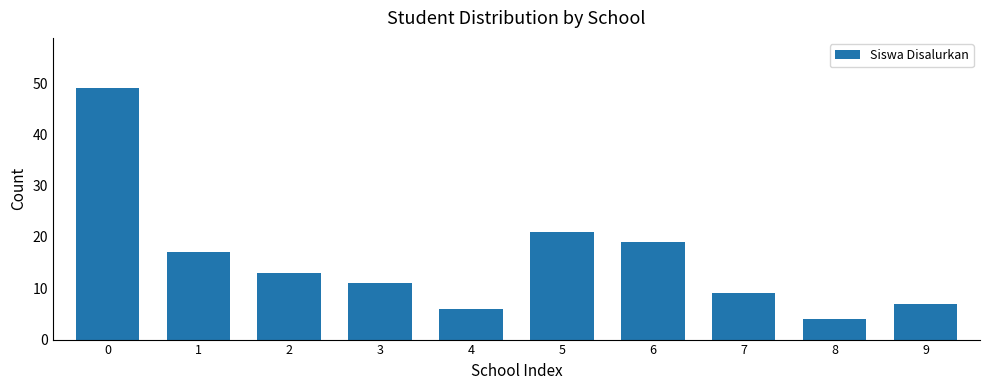

Reading left to right, transcribe all the data shown in this chart.

0=49	1=17	2=13	3=11	4=6	5=21	6=19	7=9	8=4	9=7